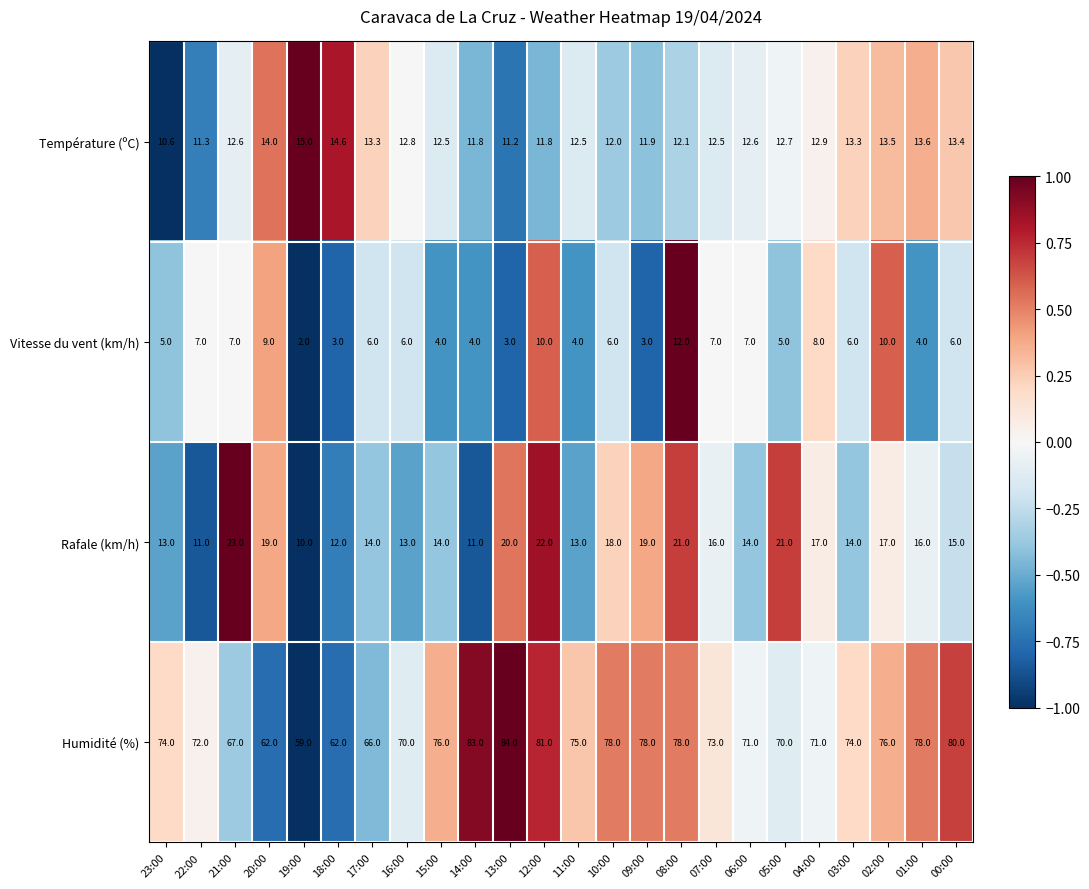

Which label corresponds to the smallest value in the chart?

19:00